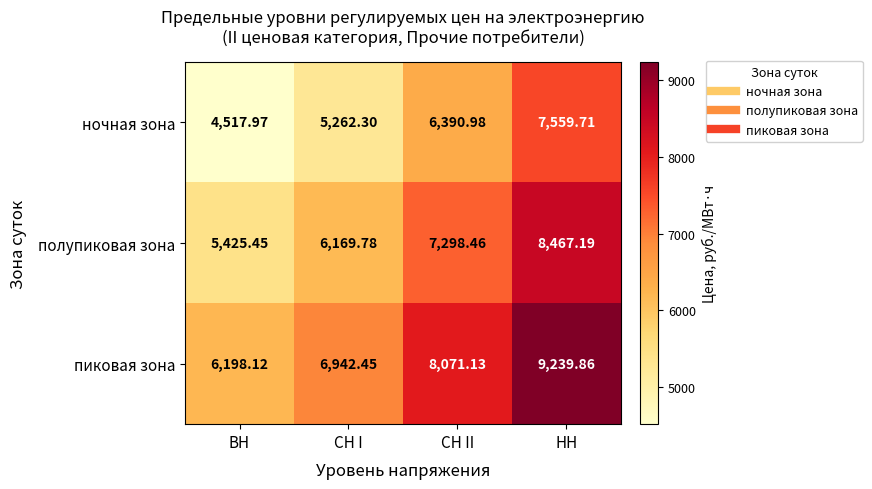

Rank the series at СН I from lowest to highest value.

ночная зона, полупиковая зона, пиковая зона